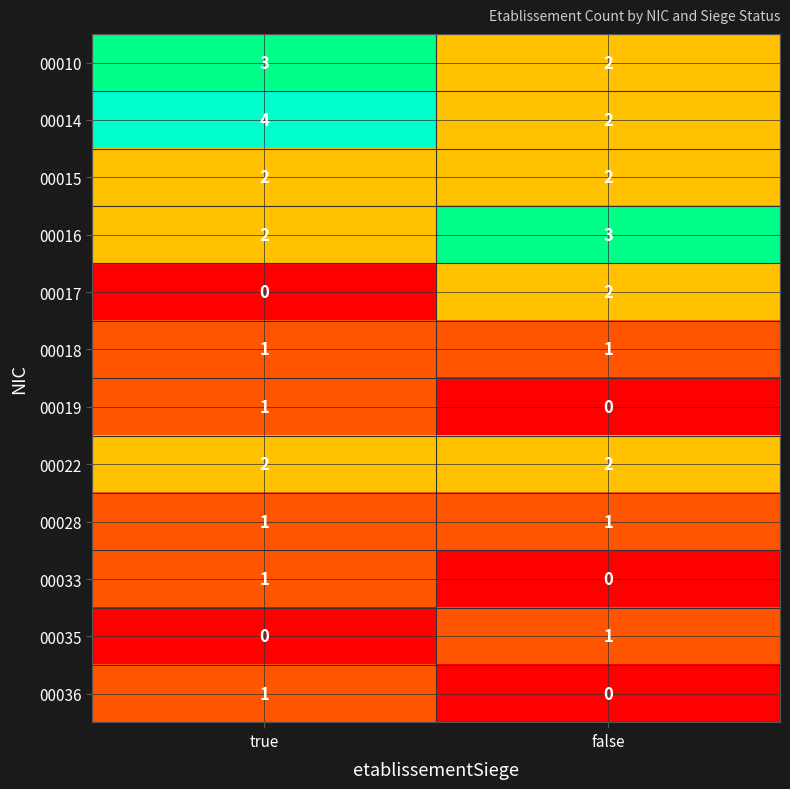

Which series has the largest total across all categories?

00014